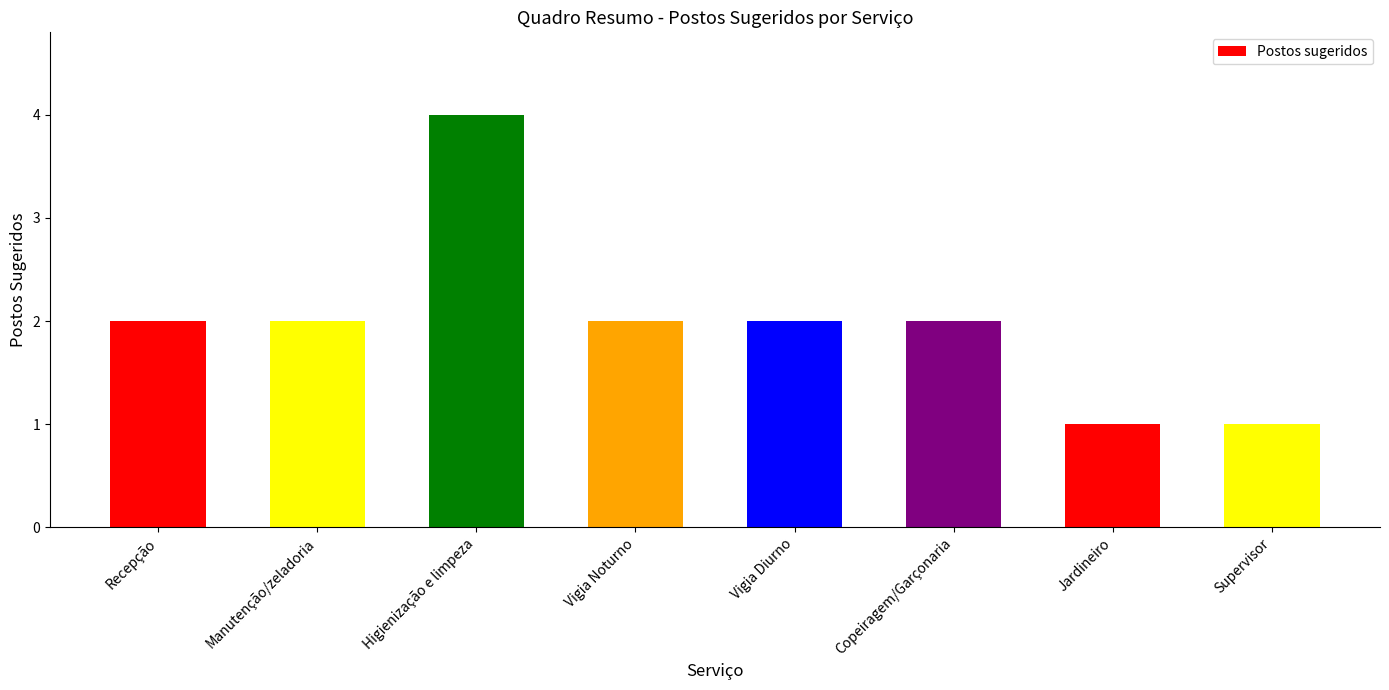

What is the sum of all values?

16